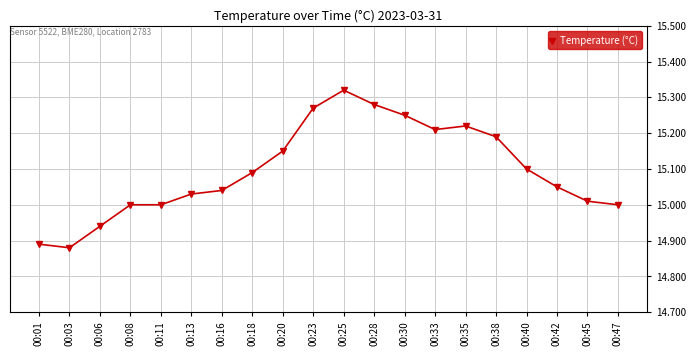

Is this an area chart (filled region under the line)?

No